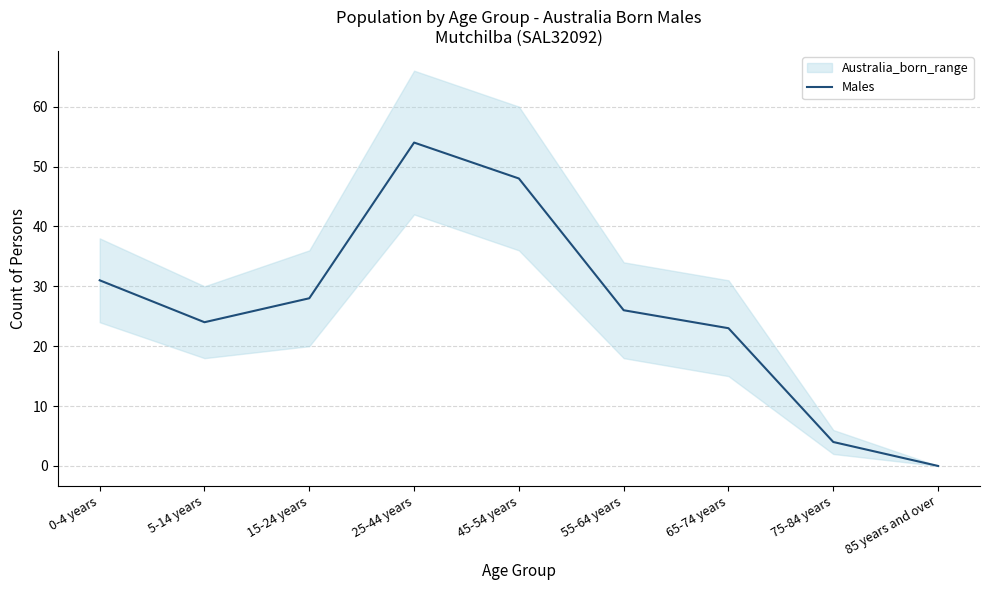

What is the change in value from 25-44 years to 75-84 years?

-50